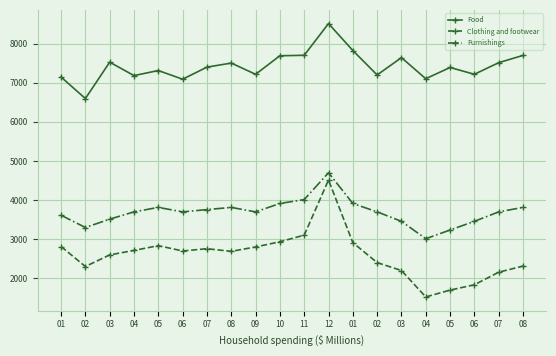

True or false: Clothing and footwear has a value of 2272.3 at 05.

False